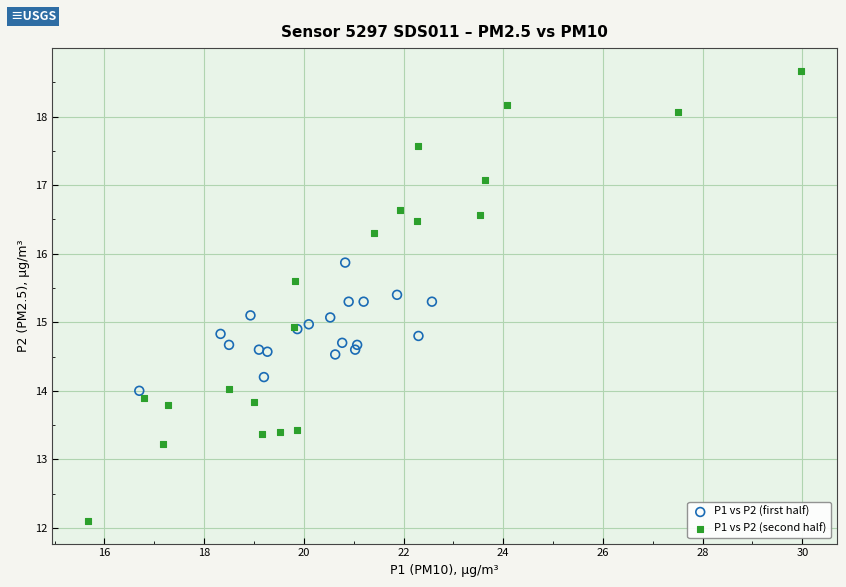

Which series reaches the maximum Y coordinate?

P1 vs P2 (second half)